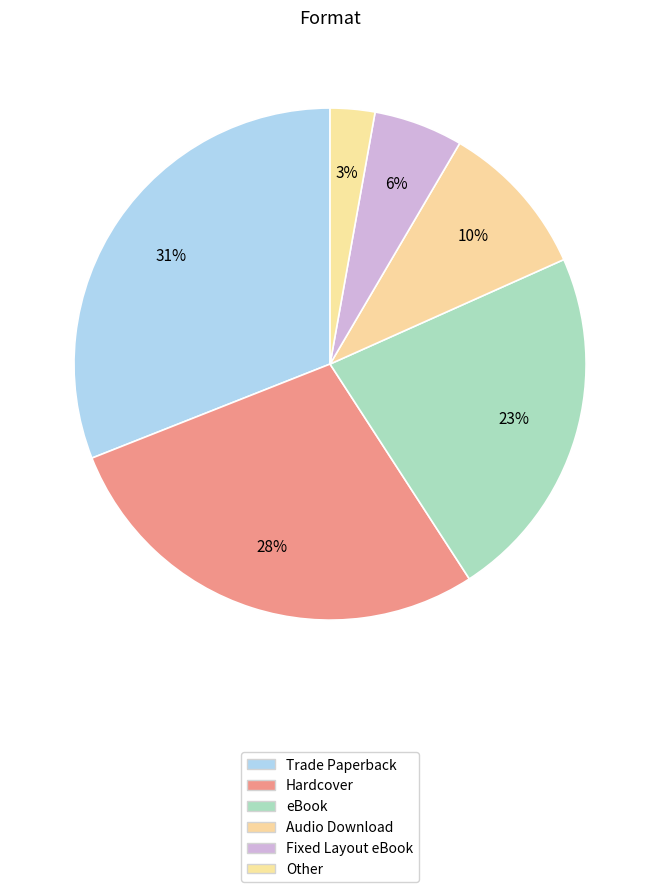

To the nearest percent, what portion does Trade Paperback represent?

31%